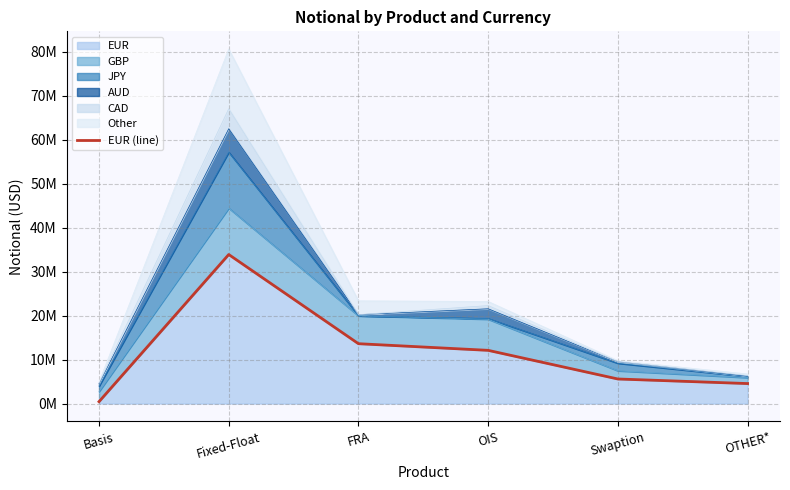

What is the maximum value shown in the chart?

33873823